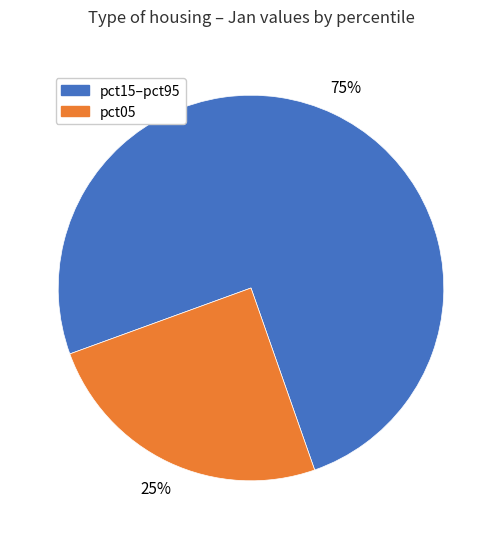

Is there any slice that represents more than half of the pie?

Yes